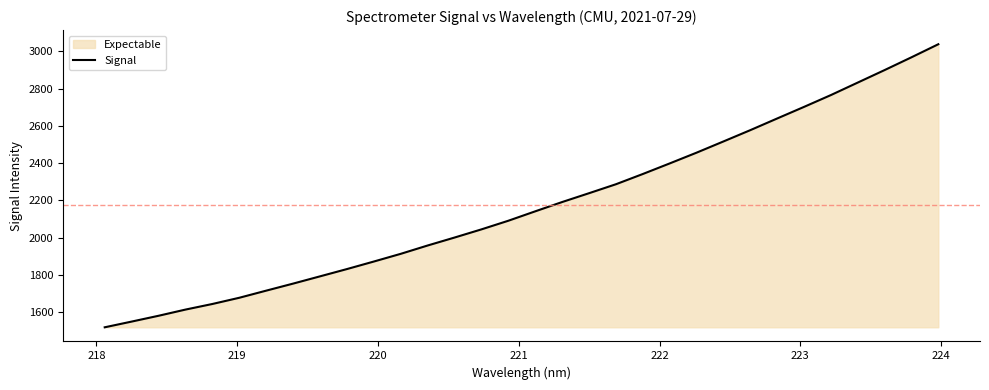

What is the maximum value shown in the chart?

3037.4